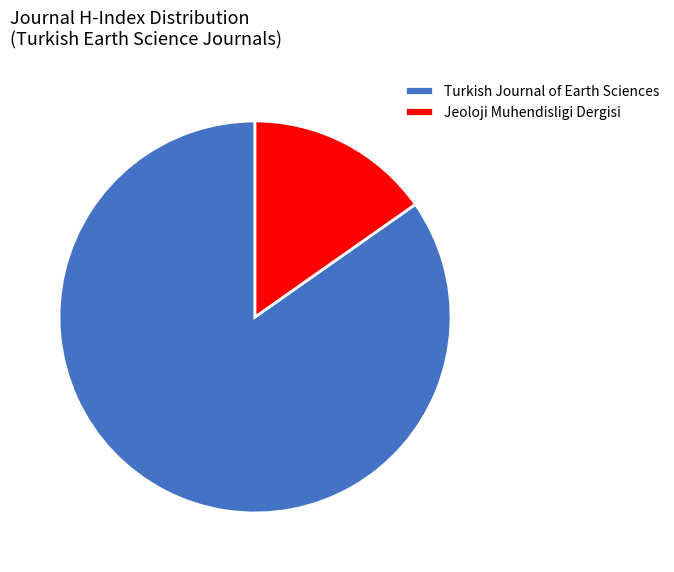

Which category accounts for the majority?

Turkish Journal of Earth Sciences